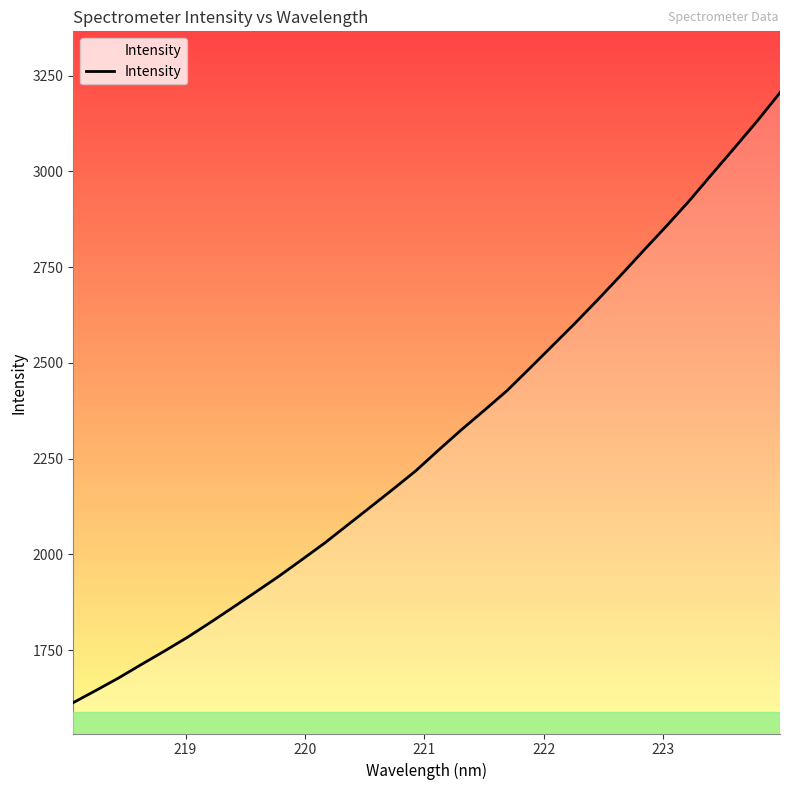

What is the minimum value shown in the chart?

1612.8